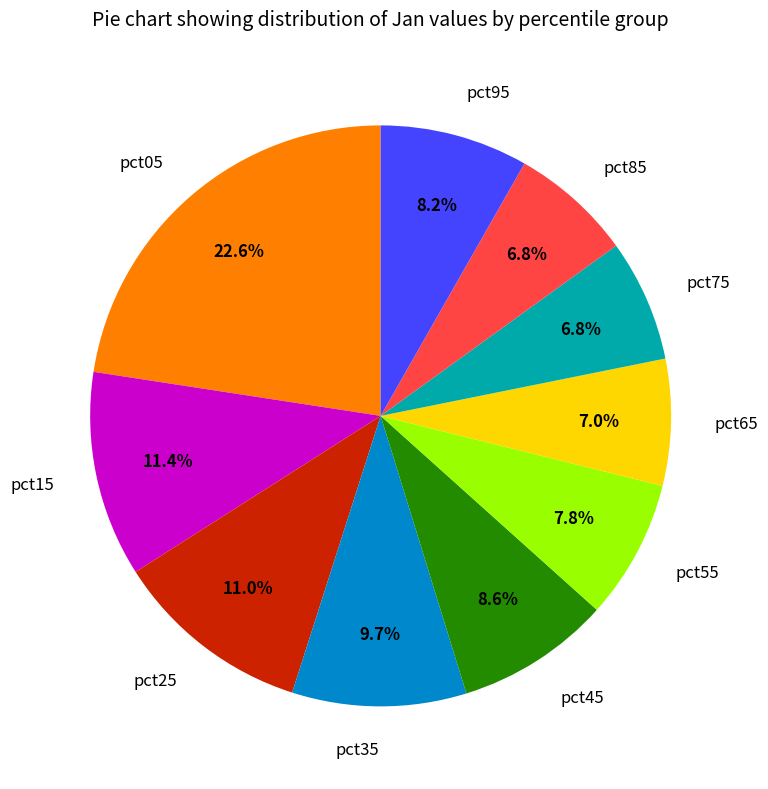

How many slices are in this pie chart?

10